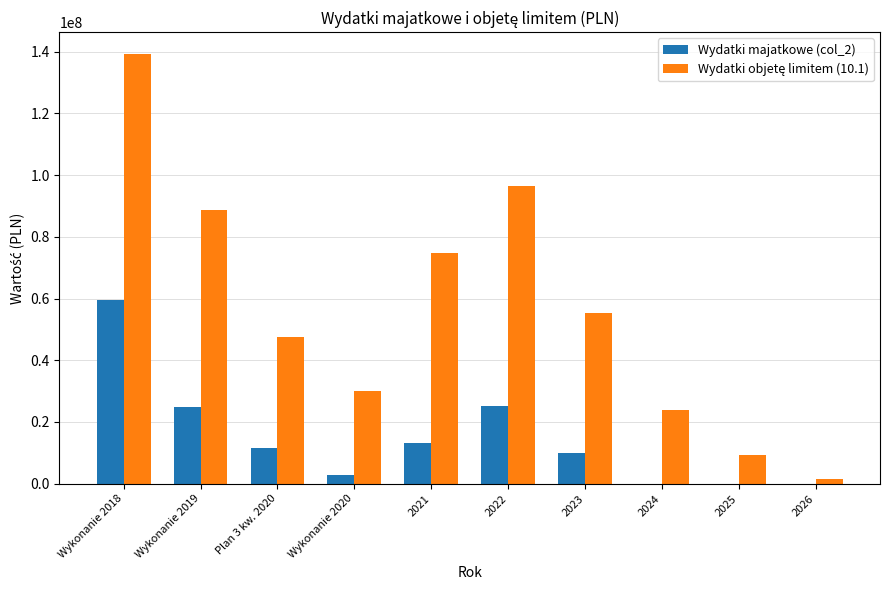

What is the highest value of the Wydatki majatkowe (col_2) series?

59499167.7